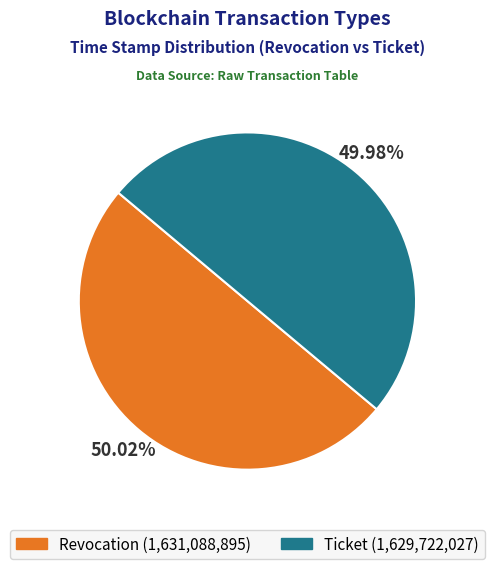

Is there a majority slice in this chart?

Yes